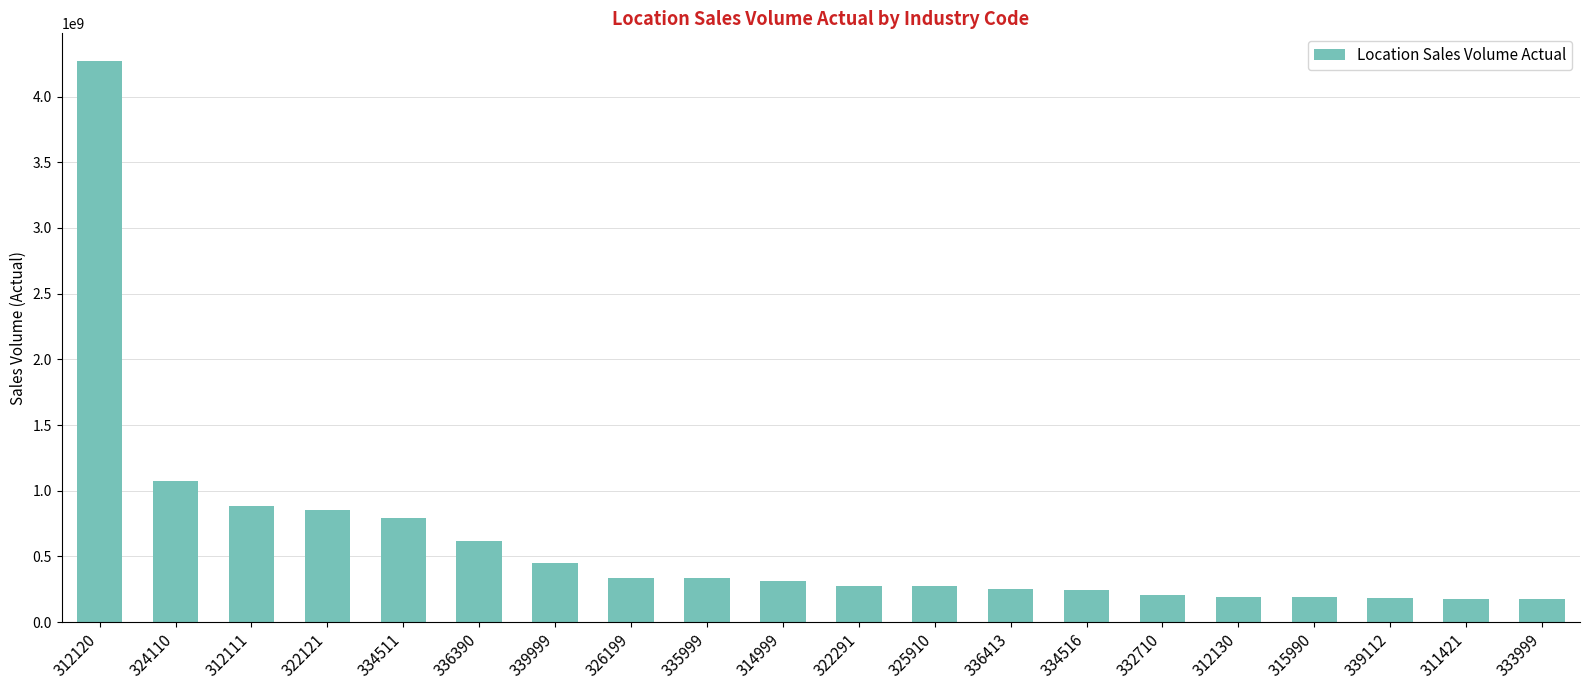

True or false: the data shows 789616000 at 334511.

True